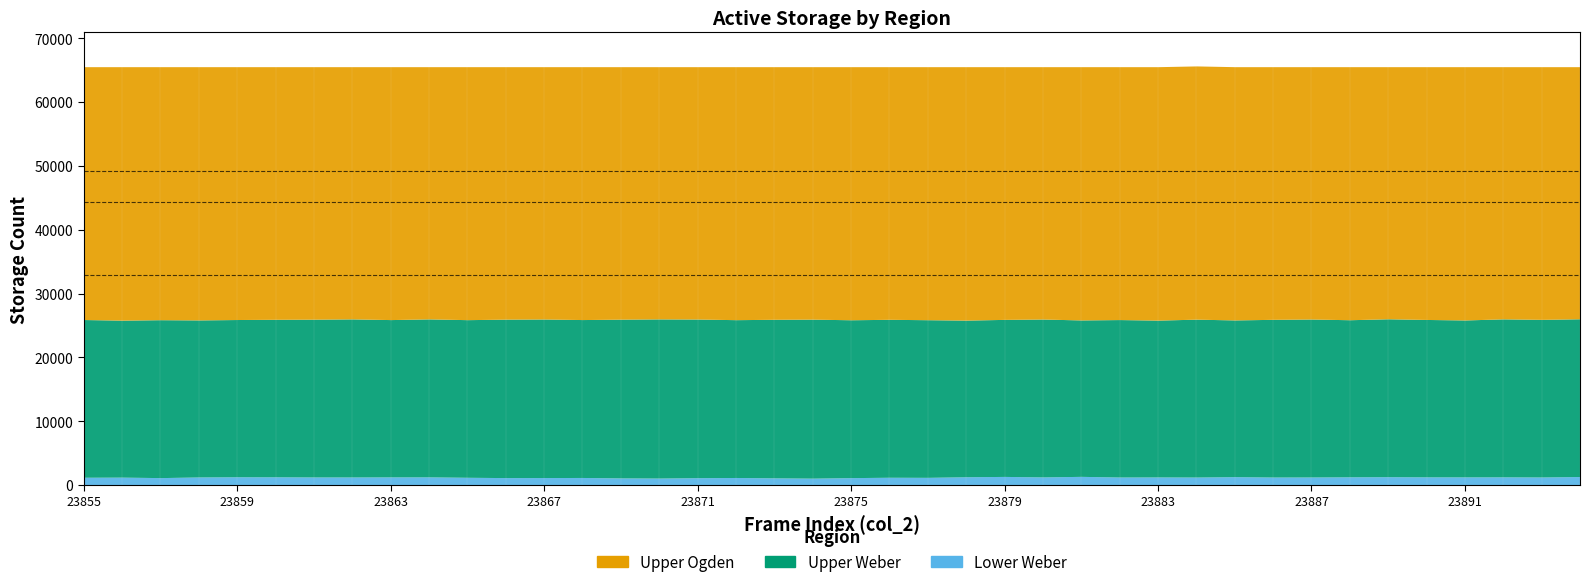

At which category is the sum across all series the highest?

23884